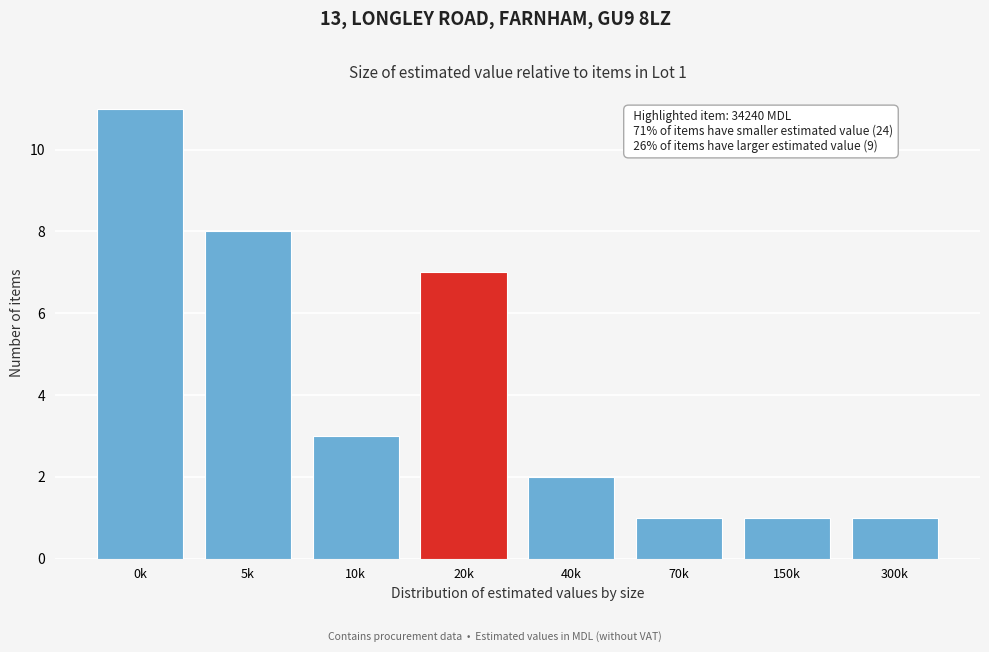

Reading left to right, extract all data points from this chart.

11	8	3	7	2	1	1	1